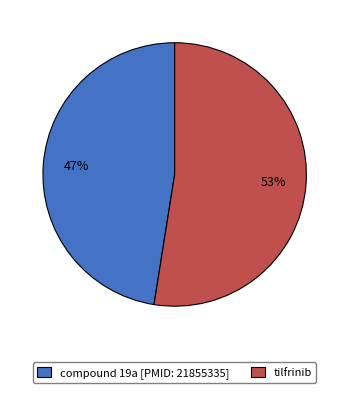

To the nearest percent, what is the combined percentage of tilfrinib and compound 19a [PMID: 21855335]?

100%